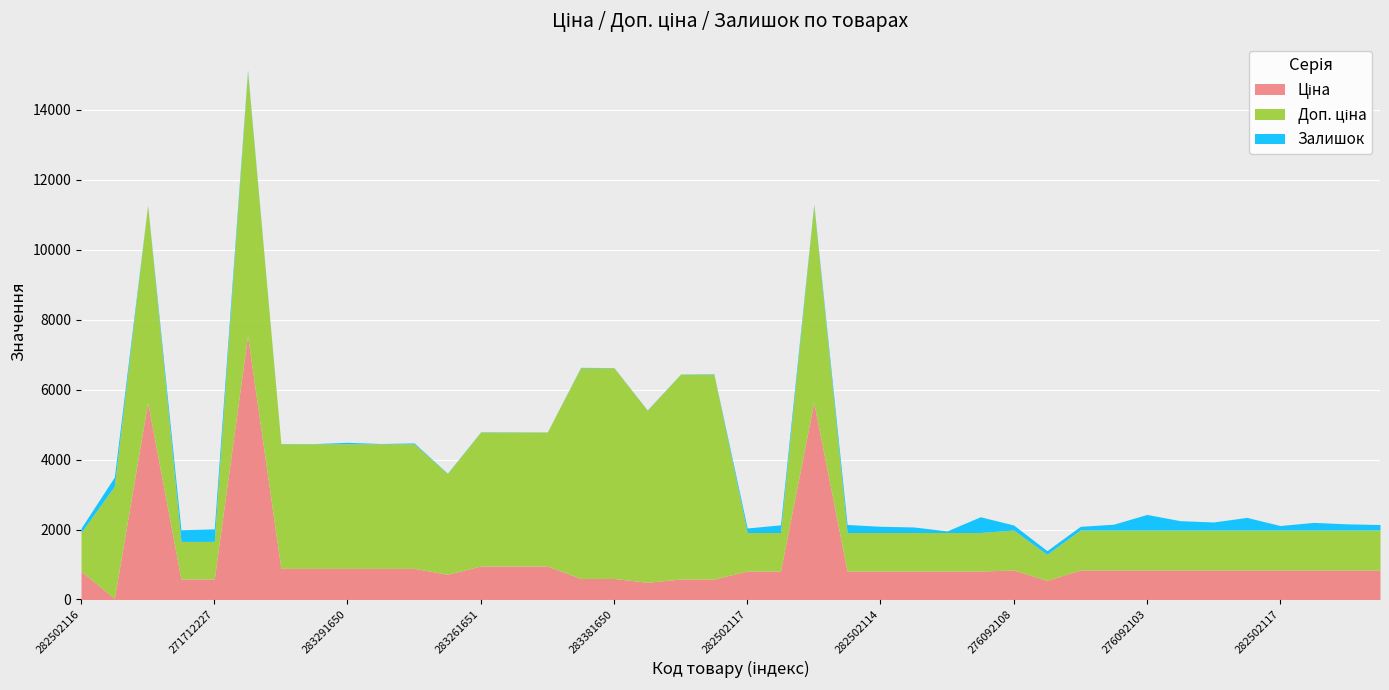

What is the lowest value of the Доп. ціна series?

742.0